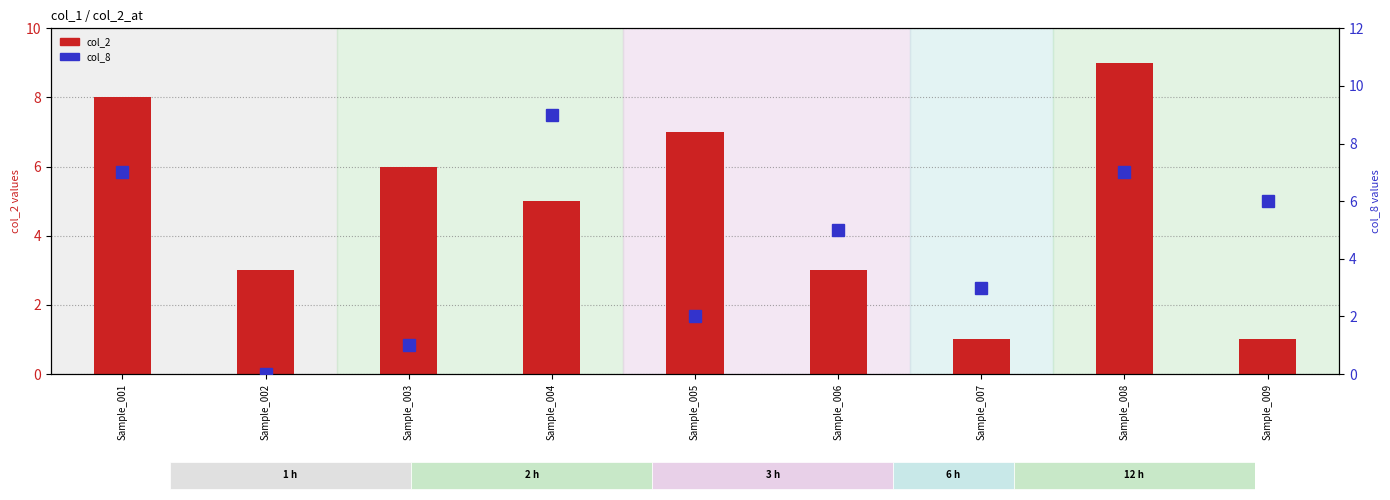

At which category is the sum across all series the highest?

Sample_008